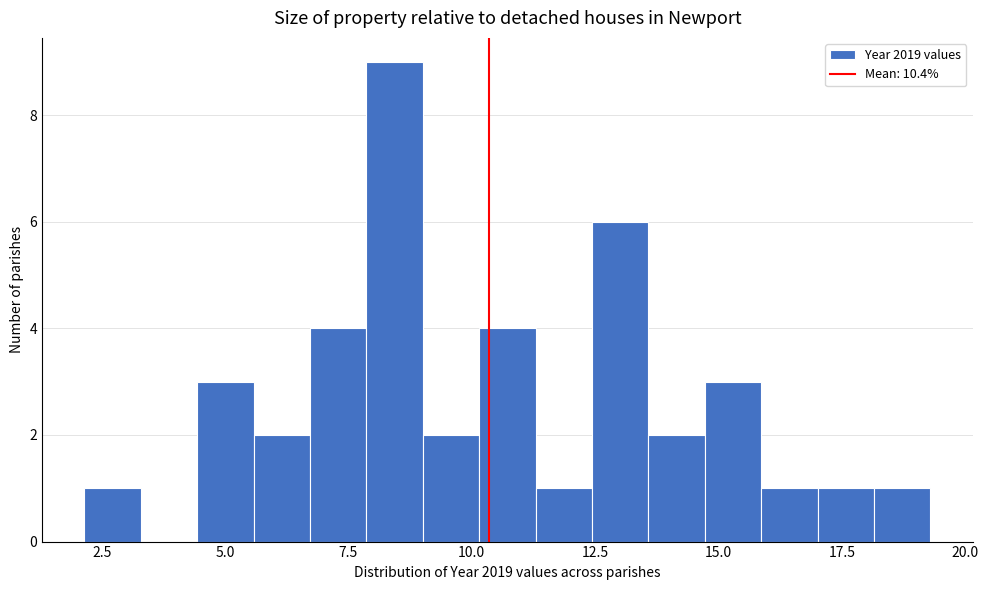

Around what value on the x-axis is the tallest bar? Give the approximate position of its centre, as read against the axis.

8.5